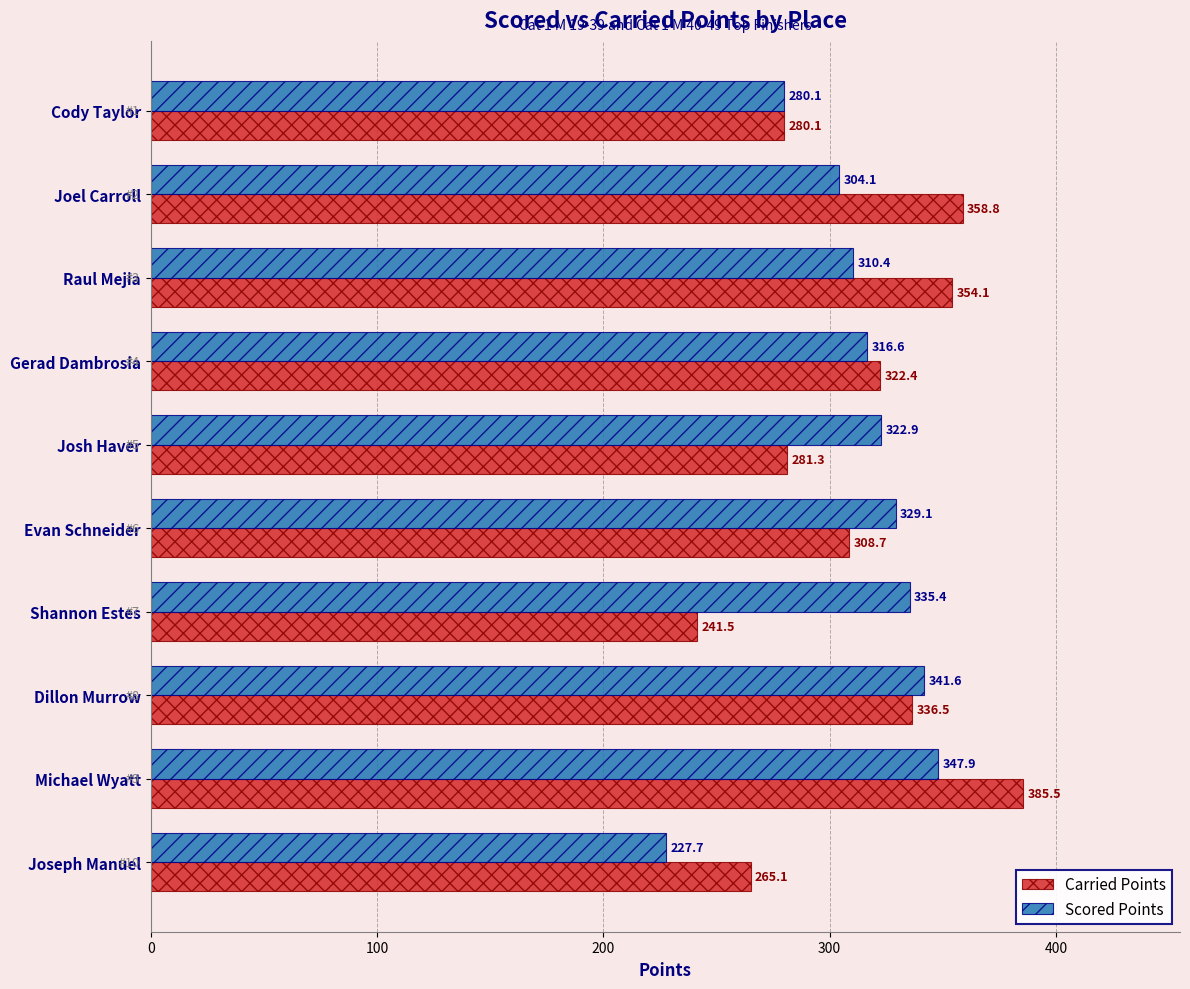

At how many categories does at least one series exceed 240?

10